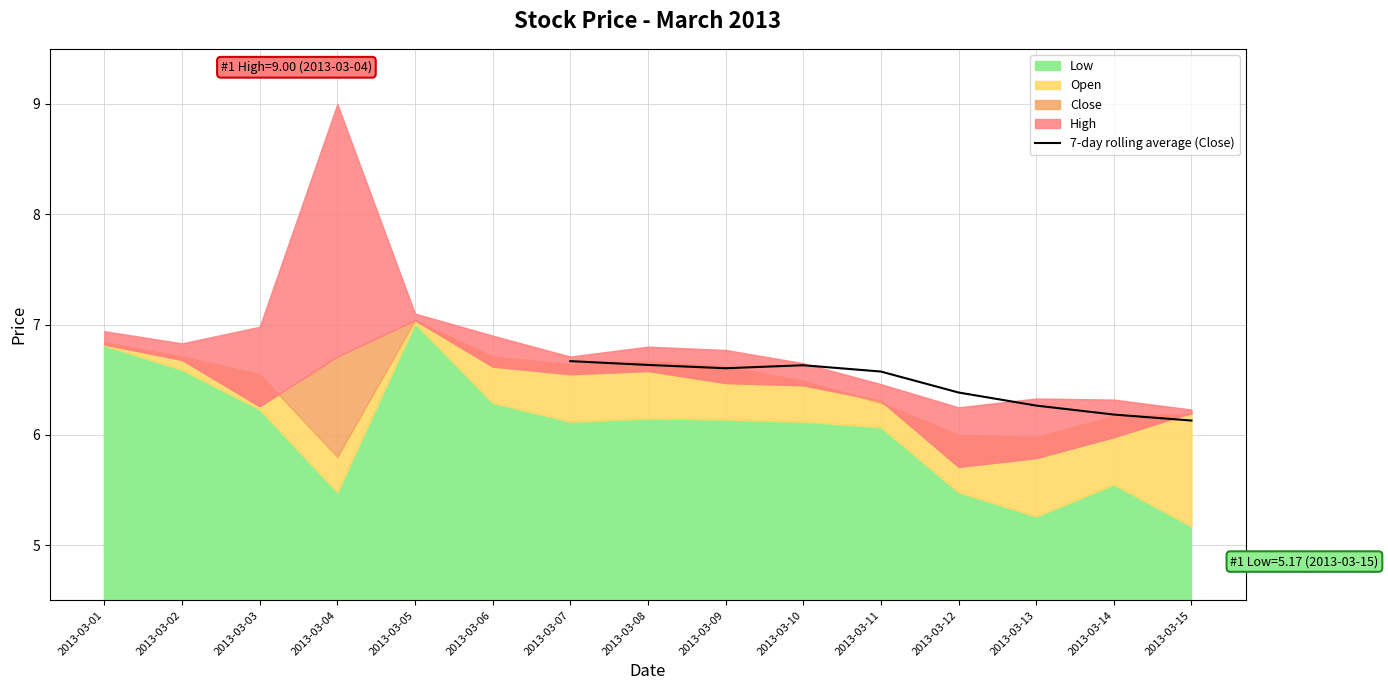

The 7-day rolling average (Close) series shows 6.2 at 2013-03-14. True or false?

True